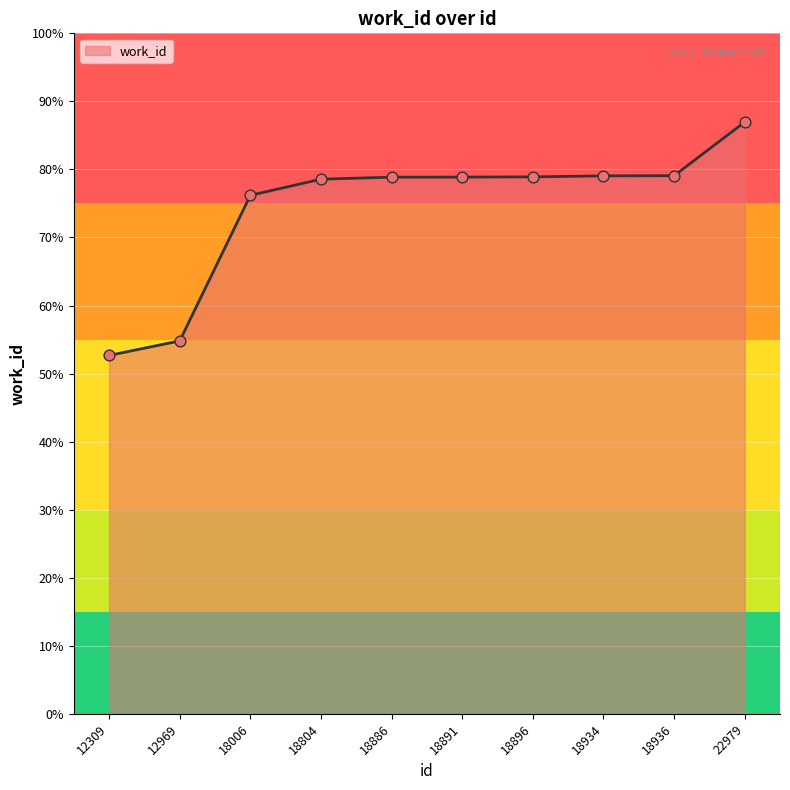

What is the ratio of the value at 12309 to the value at 22979?

0.6